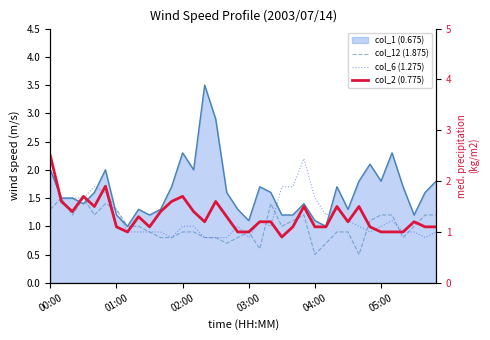

Is the value of col_12 (1.875) at 30 greater than the value of col_2 (0.775) at 03:00?

No